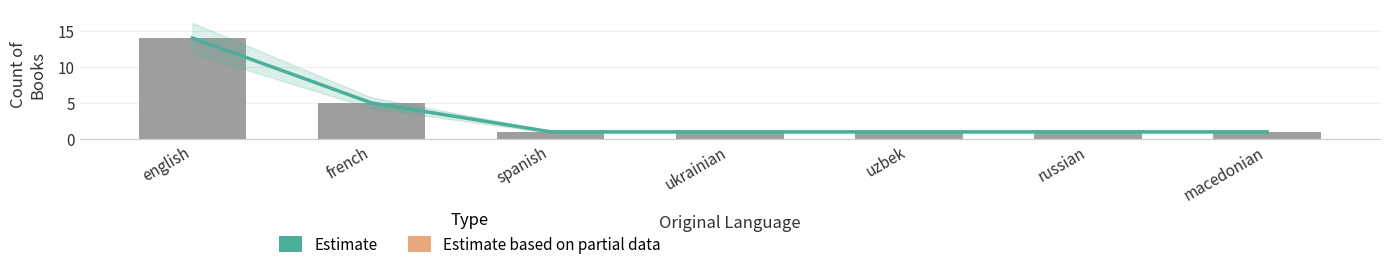

What is the minimum value shown in the chart?

1